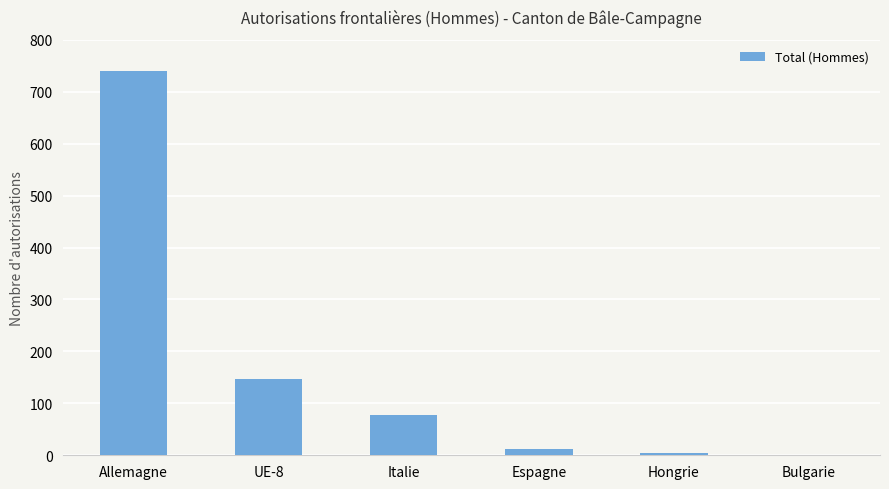

What is the change in value from Allemagne to UE-8?

-592